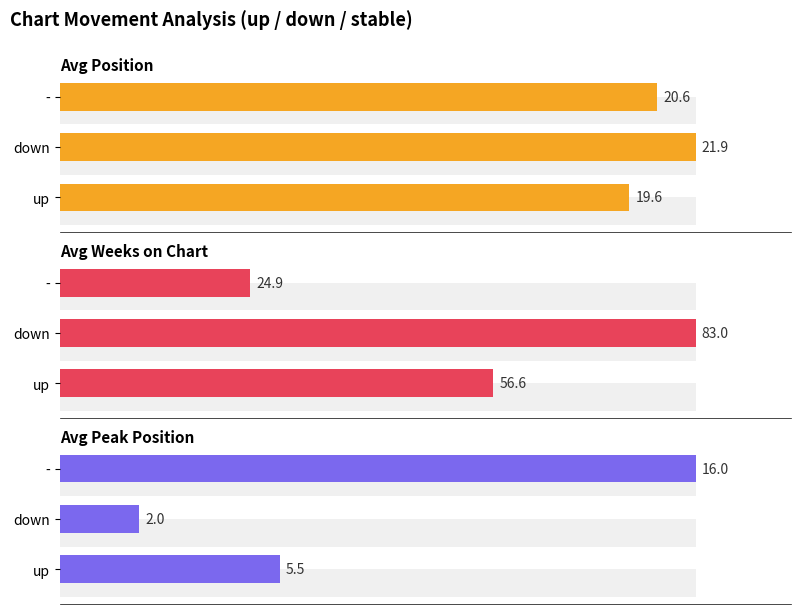

What are all the series names shown in the legend?

Avg Position, Avg Weeks on Chart, Avg Peak Position